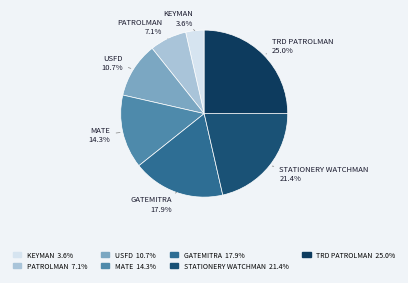

To the nearest percent, what is the difference between the STATIONERY WATCHMAN and PATROLMAN slice percentages?

14%